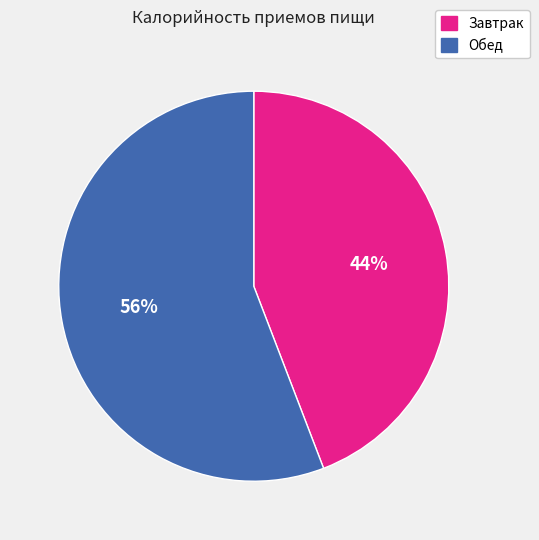

Between Завтрак and Обед, which is larger?

Обед